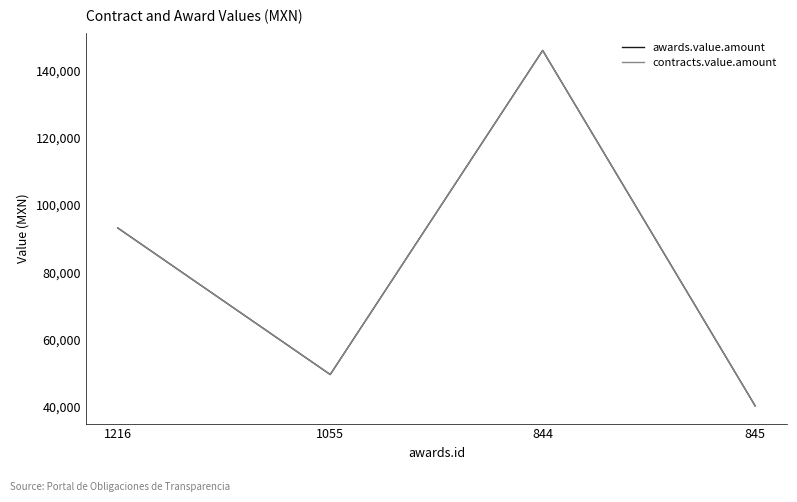

What is the difference between the second highest and second lowest values in the awards.value.amount series?

43612.3